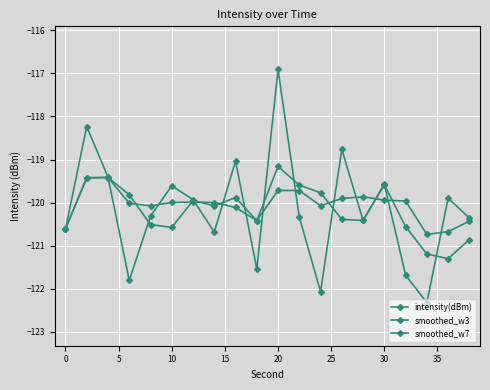

Where is smoothed_w7 nearest to the value -120?

30